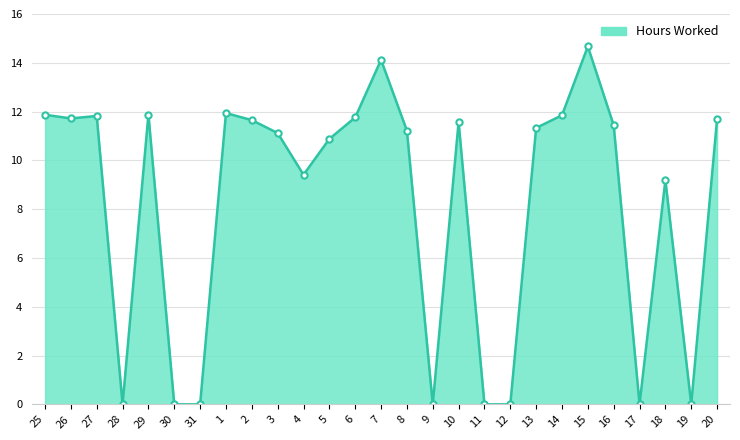

What position from the right is 17?

4